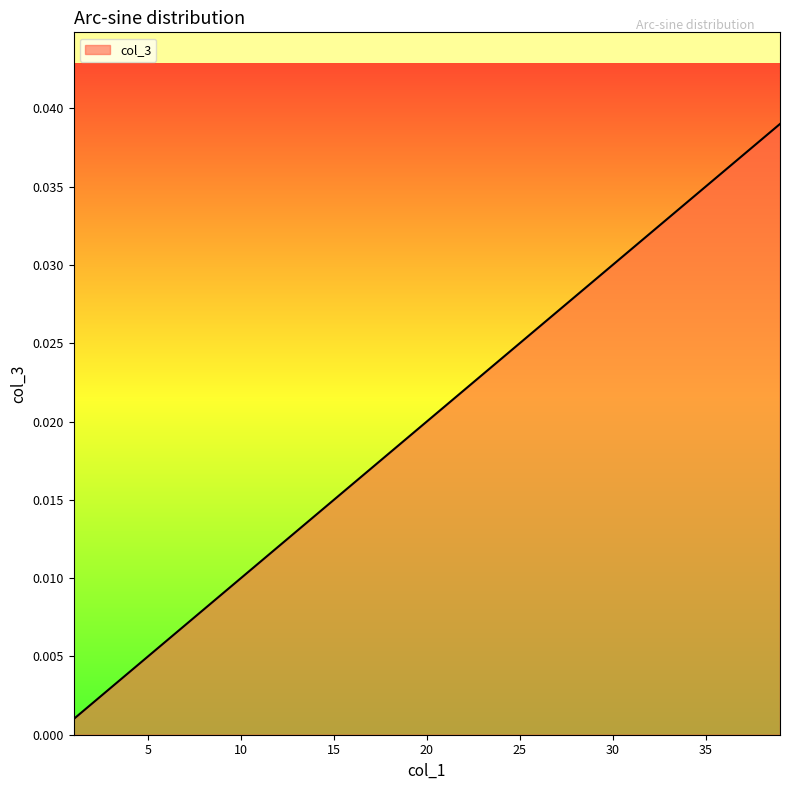

Does the chart have visible grid lines?

No